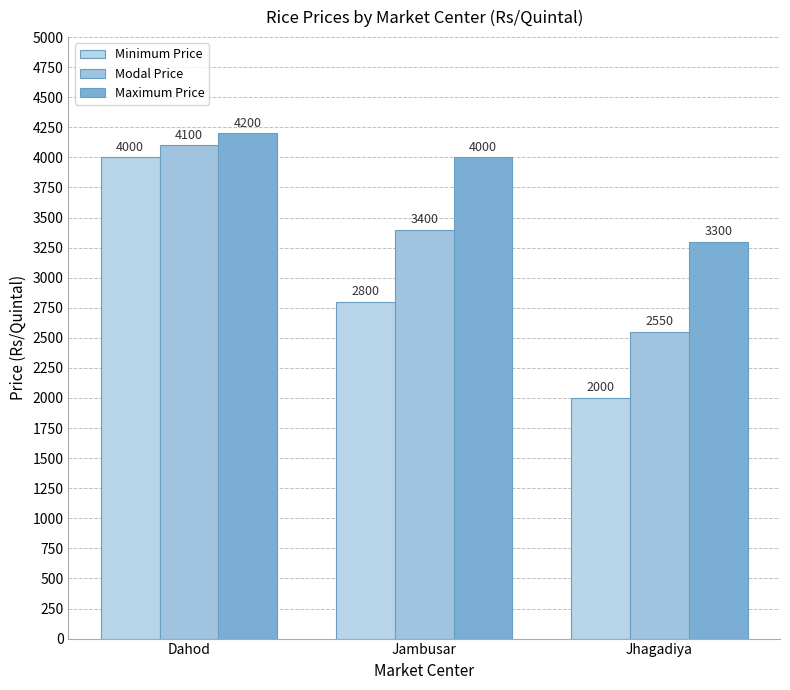

The Modal Price series shows 4968 at Jambusar. True or false?

False